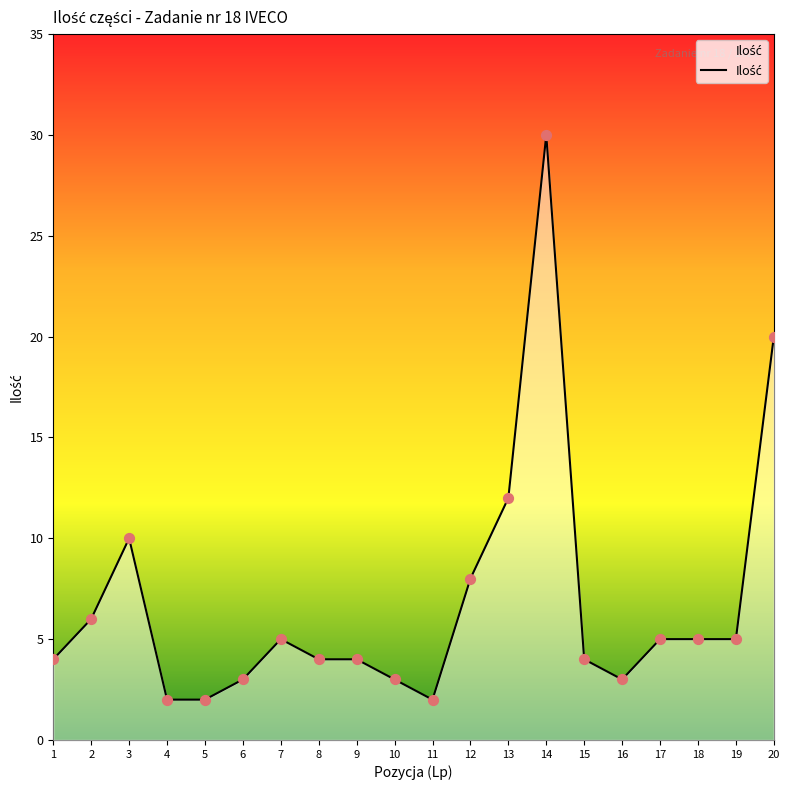

What is the change in value from 2 to 9?

-2